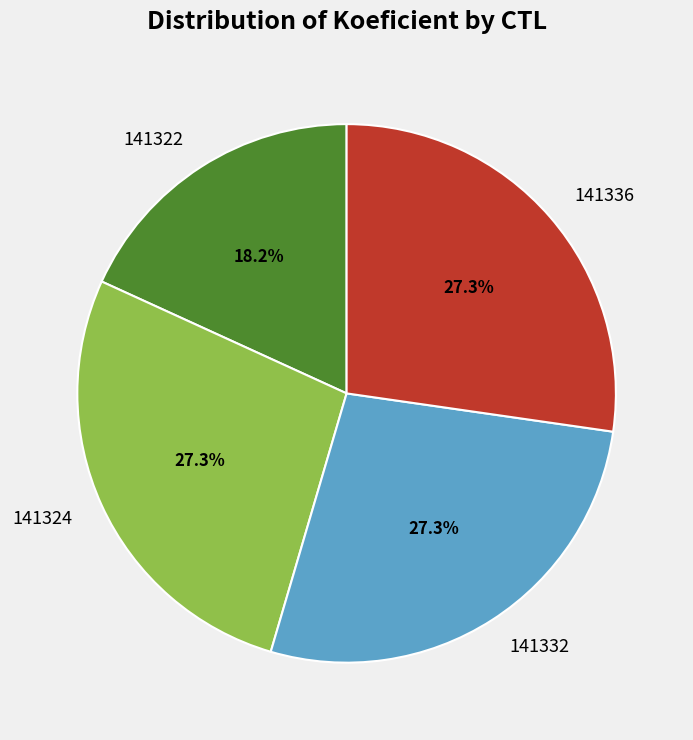

Approximately how many times larger is the value at 141322 compared to 141324?

0.7